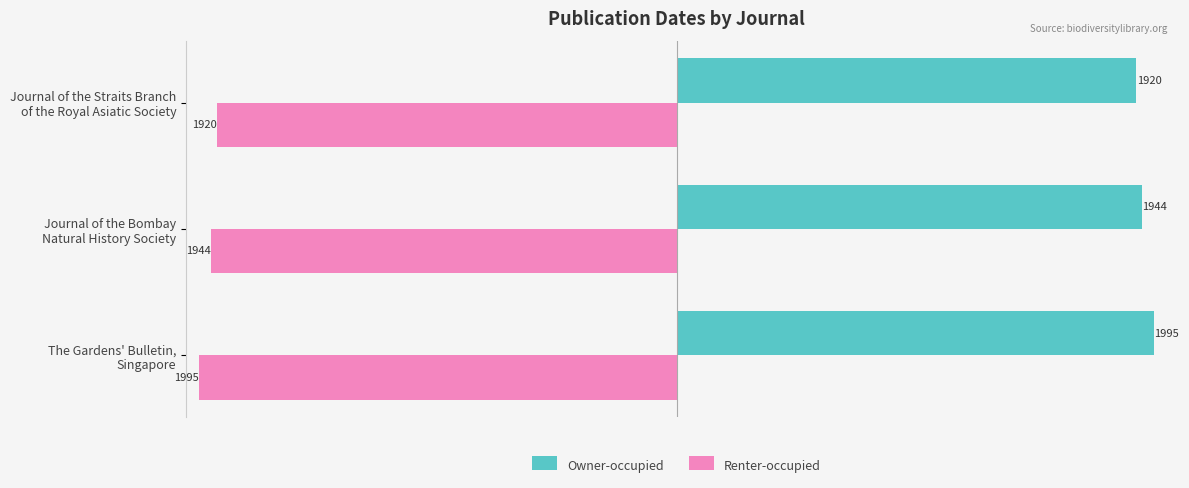

List the series in order of their overall mean, lowest first.

Renter-occupied, Owner-occupied